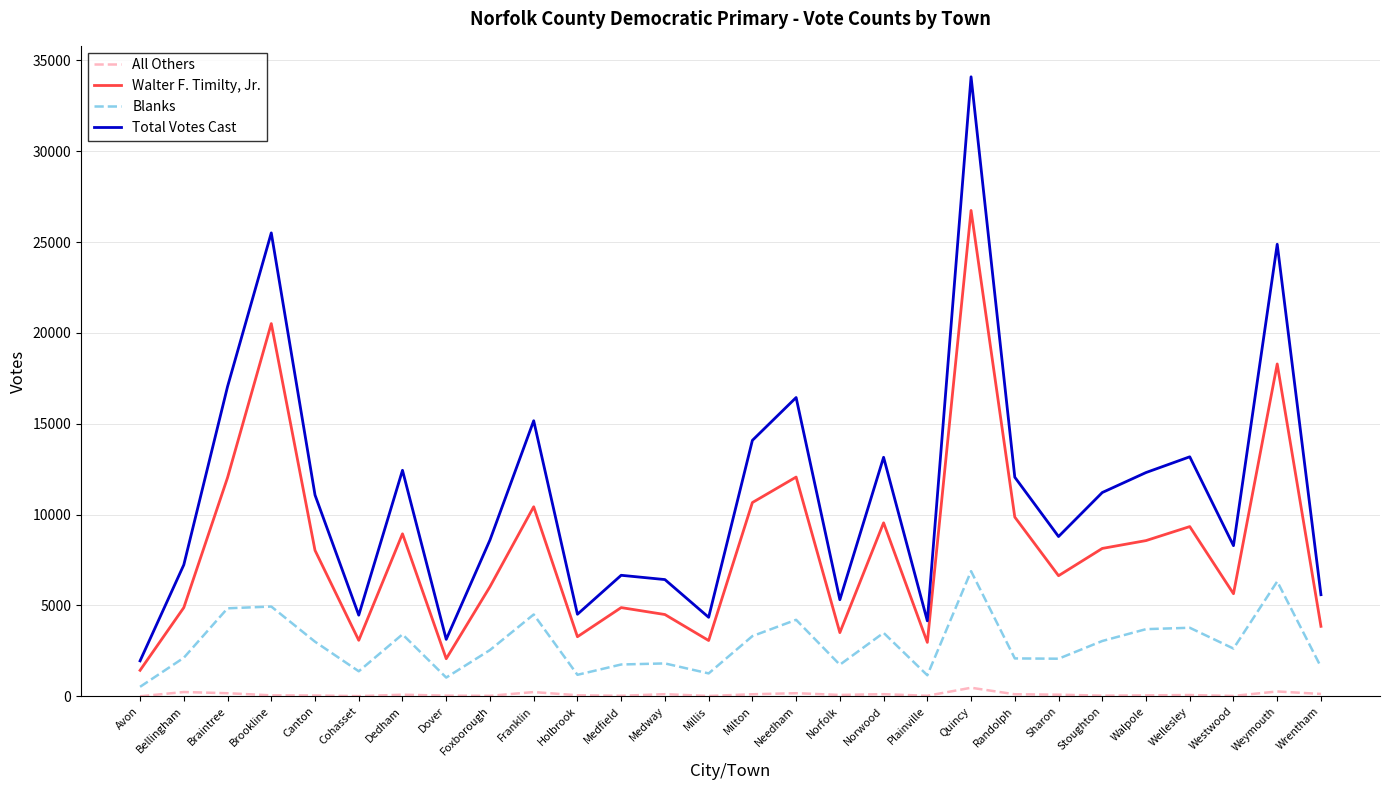

True or false: Total Votes Cast and Blanks intersect in this chart.

False